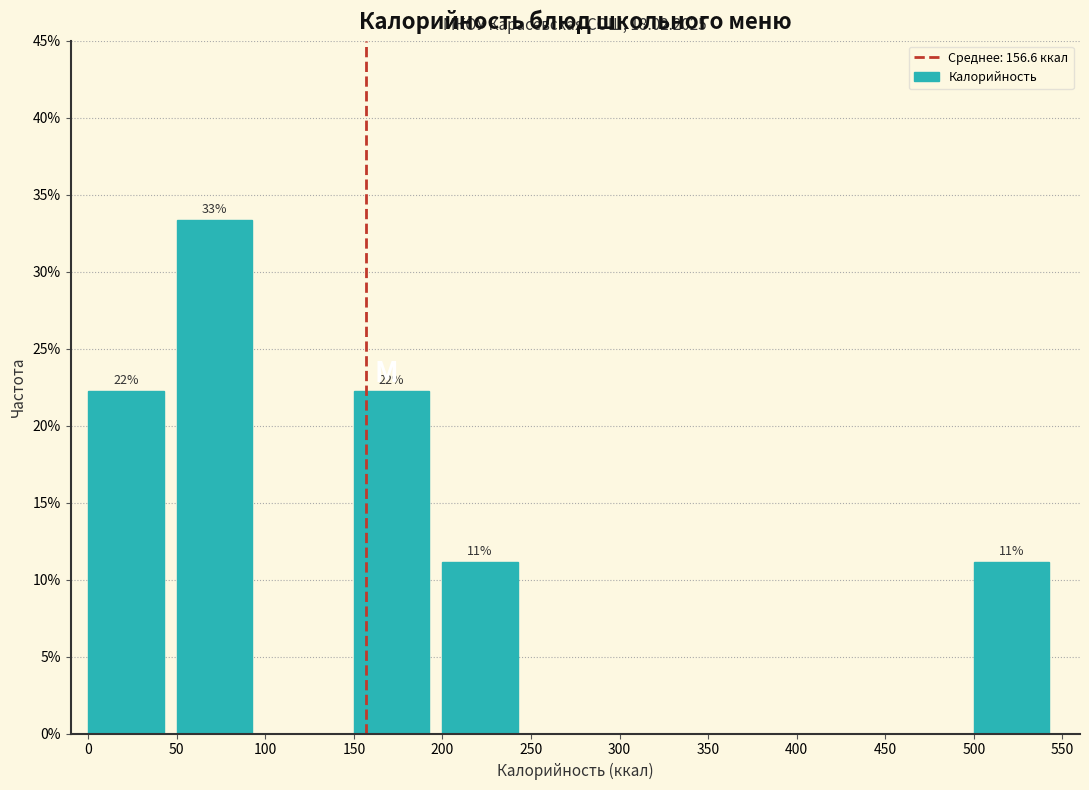

Over which range of the x-axis is the bar tallest?

50 to 100